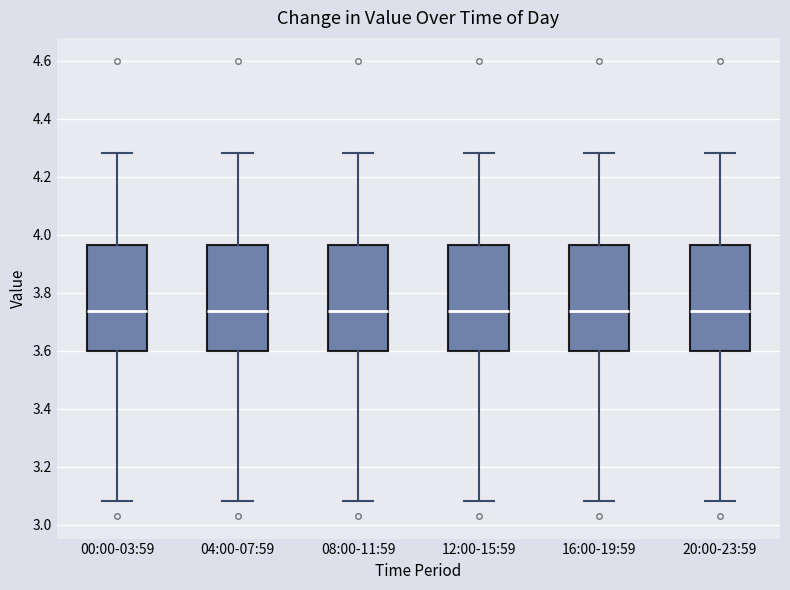

Reading left to right, read every box against the y-axis: the position of its median line, the range the box covers, and the ends of its whiskers. The values are not printed on the chart, so give them approximately, as read against the axis.

00:00-03:59: median 3.74, box 3.60 to 3.96, whiskers 3.08 to 4.28
04:00-07:59: median 3.74, box 3.60 to 3.96, whiskers 3.08 to 4.28
08:00-11:59: median 3.74, box 3.60 to 3.96, whiskers 3.08 to 4.28
12:00-15:59: median 3.74, box 3.60 to 3.96, whiskers 3.08 to 4.28
16:00-19:59: median 3.74, box 3.60 to 3.96, whiskers 3.08 to 4.28
20:00-23:59: median 3.74, box 3.60 to 3.96, whiskers 3.08 to 4.28